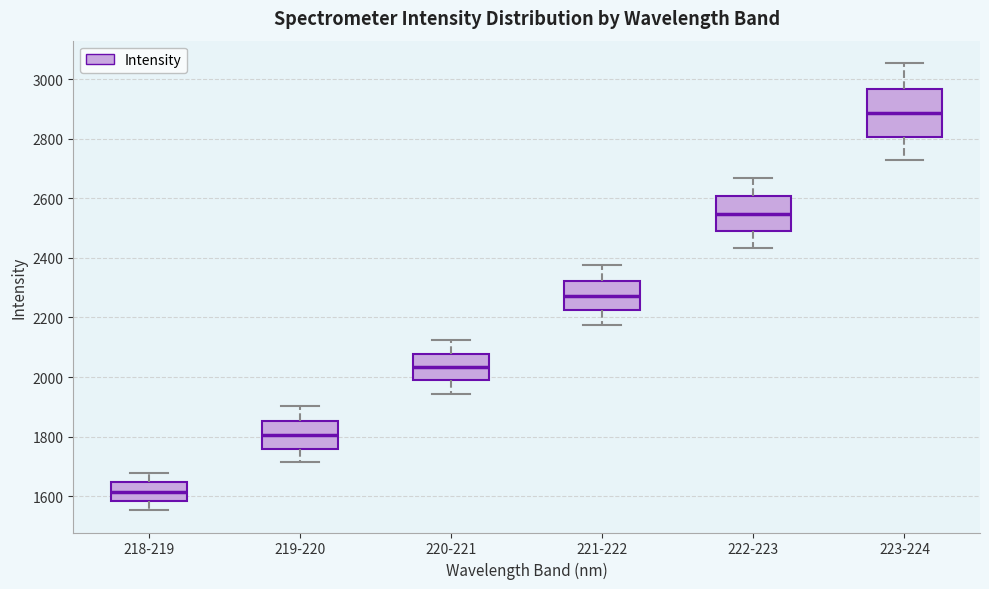

Comparing the boxes themselves (not the whiskers), which one is the tallest?

223-224